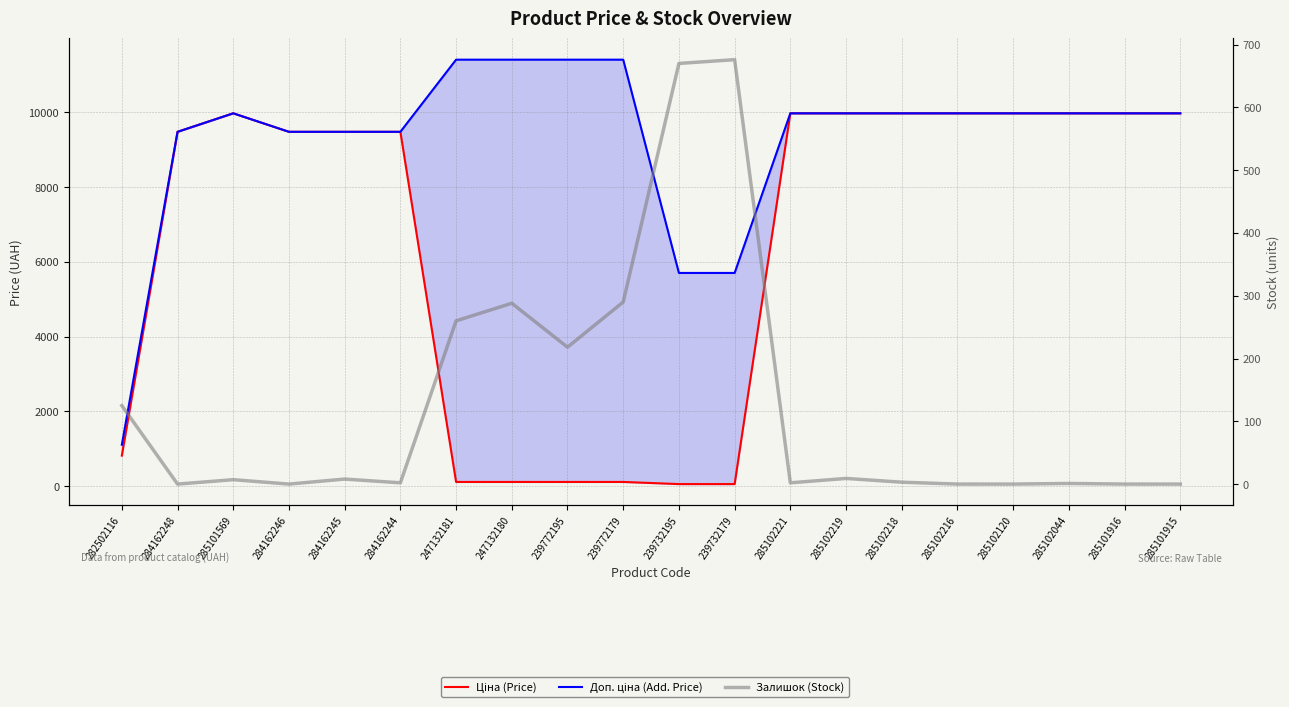

Reading left to right, what are all the values shown in this chart?

Ціна (Price): 818.5	9480.1	9975.0	9480.1	9480.1	9480.1	114.1	114.1	114.1	114.1	57.0	57.0	9975.0	9975.0	9975.0	9975.0	9975.0	9975.0	9975.0	9975.0
Доп. ціна (Add. Price): 1109.2	9480.1	9975.0	9480.1	9480.1	9480.1	11410.0	11410.0	11410.0	11410.0	5705.0	5705.0	9975.0	9975.0	9975.0	9975.0	9975.0	9975.0	9975.0	9975.0
Залишок (Stock): 125.0	0.0	7.0	0.0	8.0	2.0	260.0	288.0	218.0	290.0	670.0	676.0	2.0	9.0	3.0	0.0	0.0	1.0	0.0	0.0